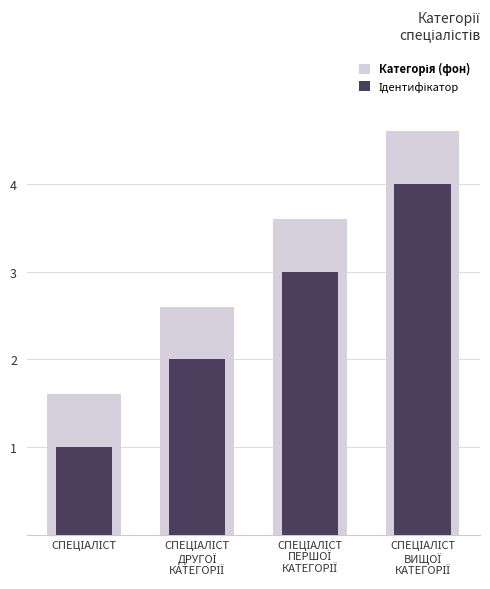

At СПЕЦІАЛІСТ, list the series in order from smallest to largest.

Ідентифікатор, Категорія (фон)